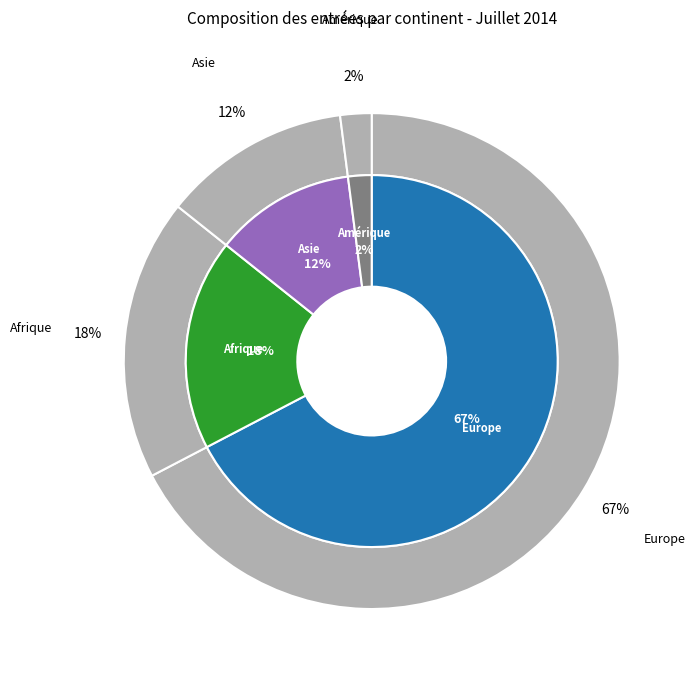

How much of the chart is everything except Amérique?

98.0%